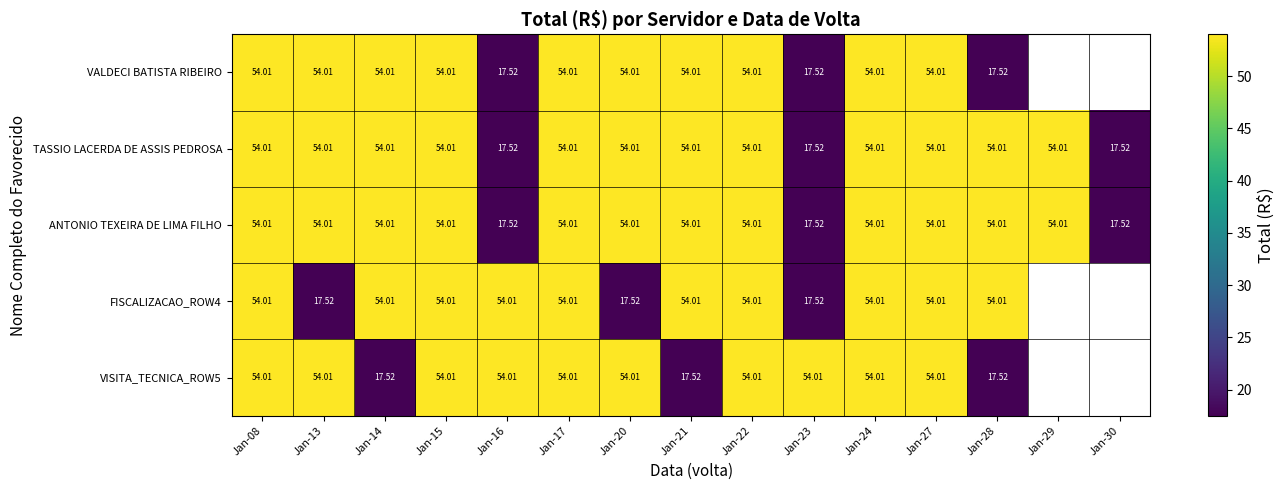

The ANTONIO TEXEIRA DE LIMA FILHO series shows 21.3 at Jan-17. True or false?

False